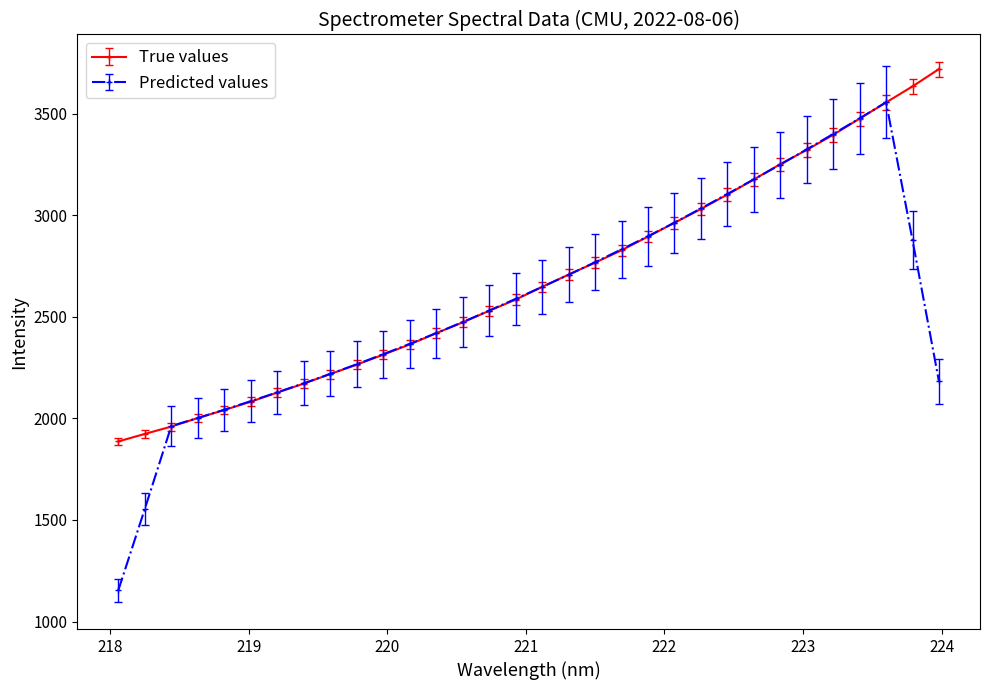

Which series has the largest range (max minus min)?

Predicted values